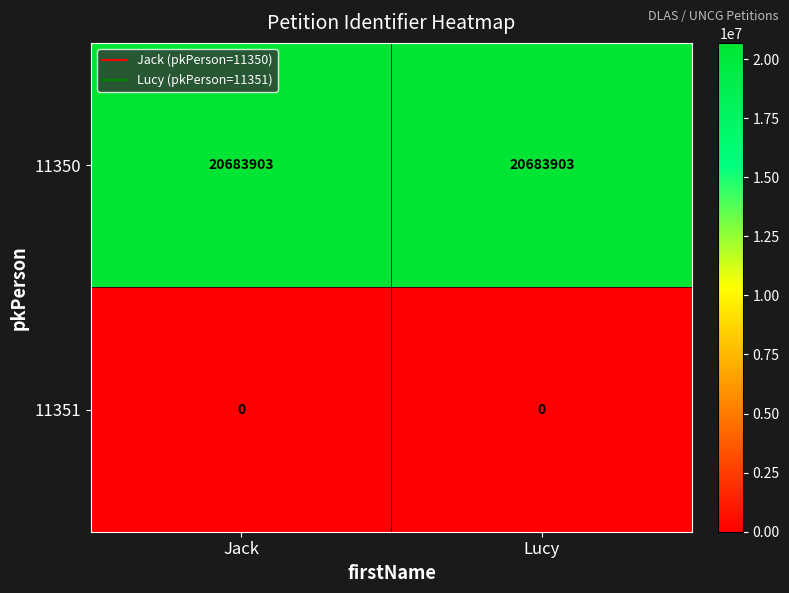

The 11351 series shows 0 at Lucy. True or false?

True